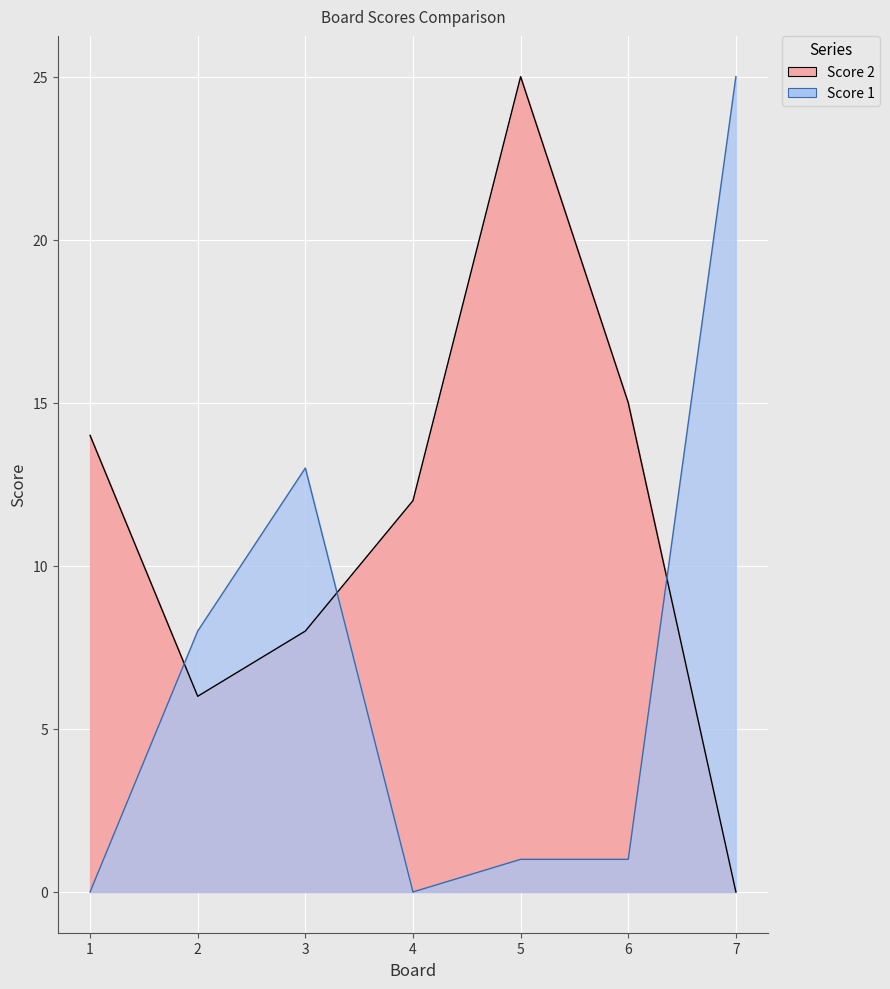

Rank the series at 6 from lowest to highest value.

Score 1, Score 2